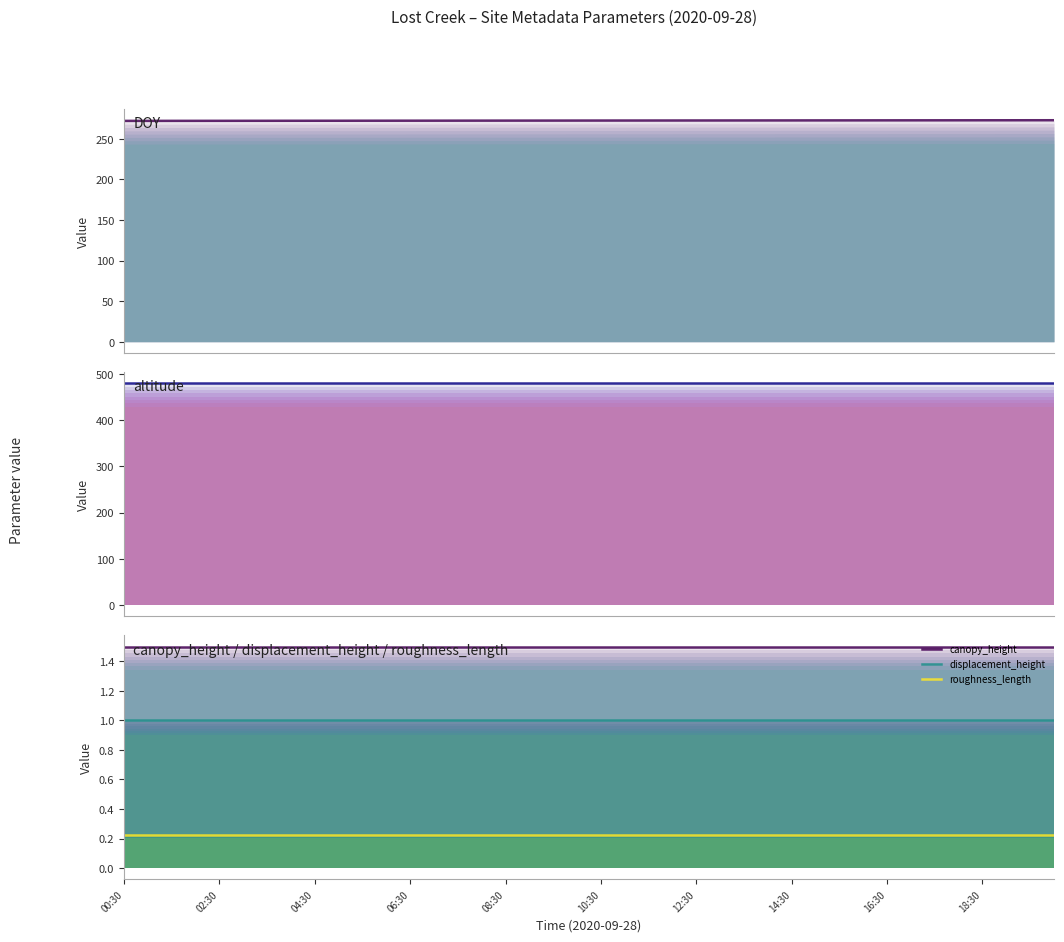

What is the spread (max minus min) of values at 18:30?

479.8